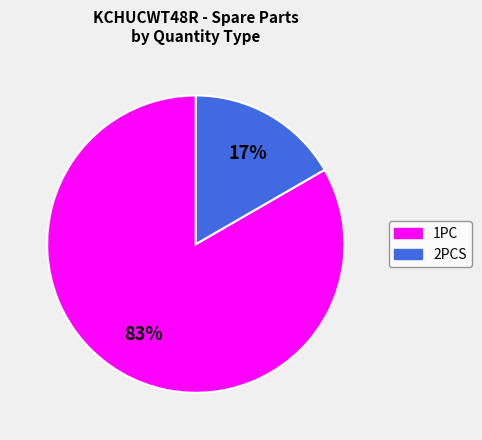

The 2PCS slice represents 29% of the pie. True or false?

False